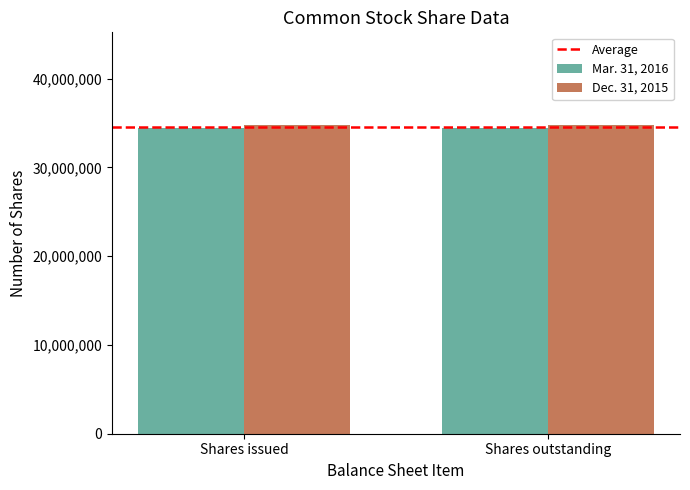

Rank the series by their maximum value, from lowest to highest.

Mar. 31, 2016, Dec. 31, 2015